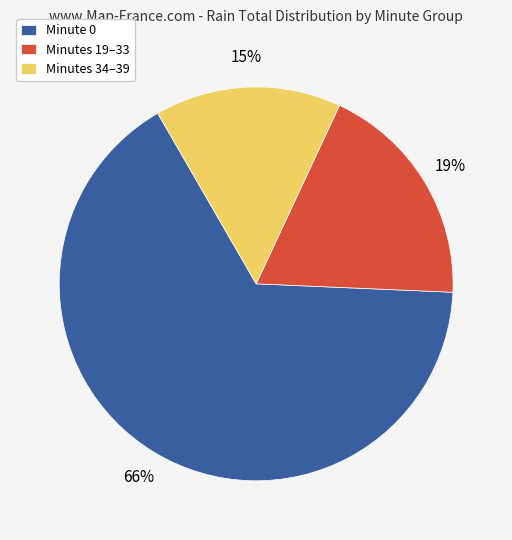

Do Minutes 19–33 and Minute 0 together represent more than half of the pie?

Yes